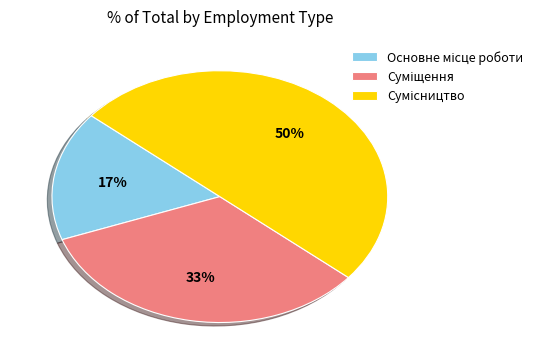

How many segments does this pie chart have?

3